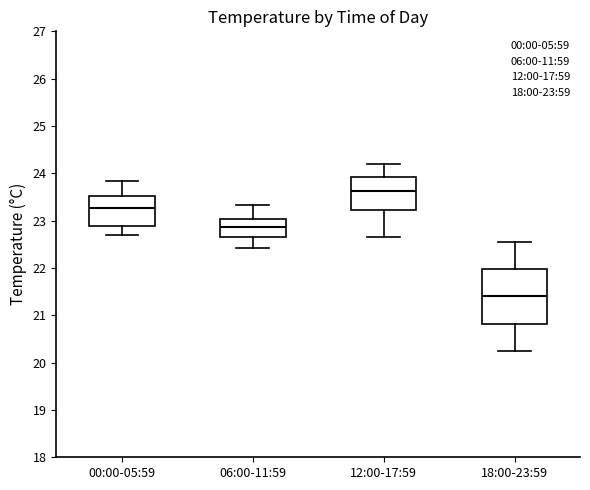

Which box is the tallest, from its lower edge to its upper edge?

18:00-23:59